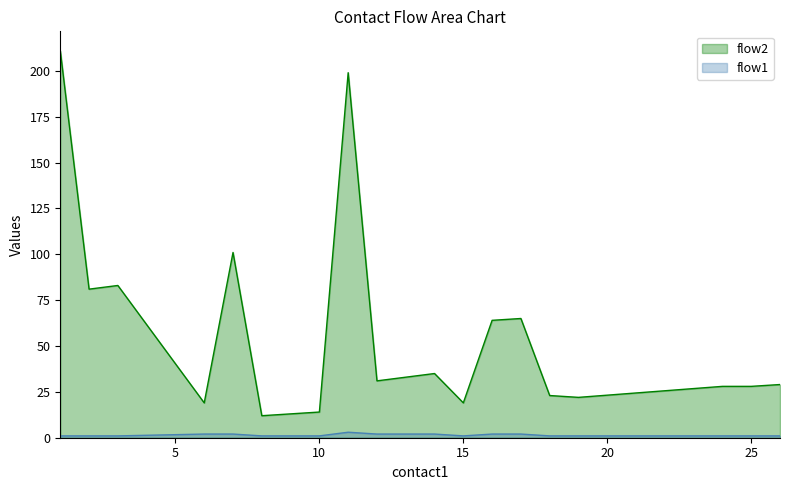

Is it true that flow1 equals 1 at 12?

True